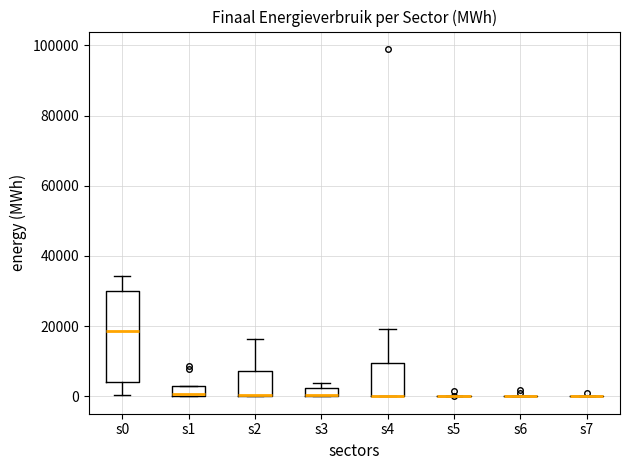

Where is the upper edge of the box for s3 on the y-axis? The values are not printed on the chart, so give them approximately, as read against the axis.

2000